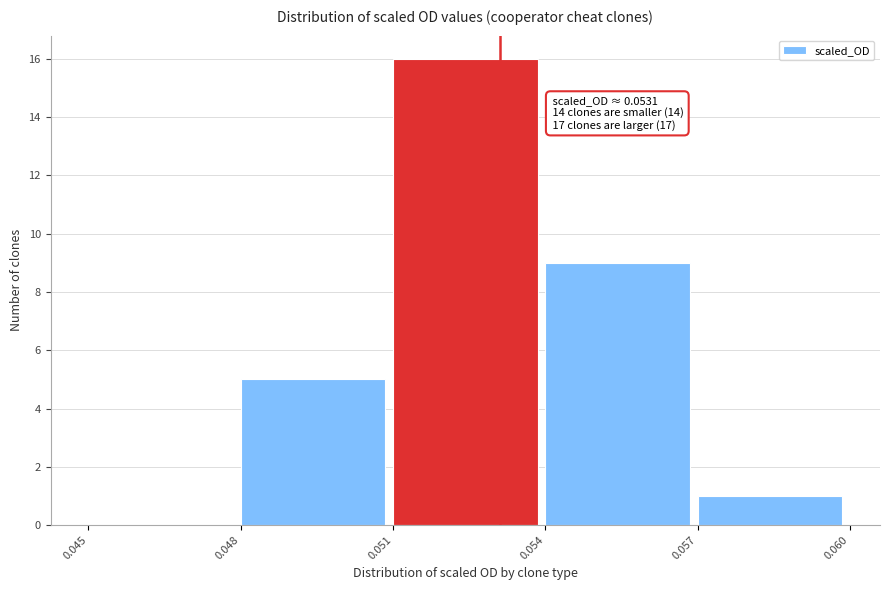

Which range on the x-axis has the tallest bar?

0.051 to 0.054